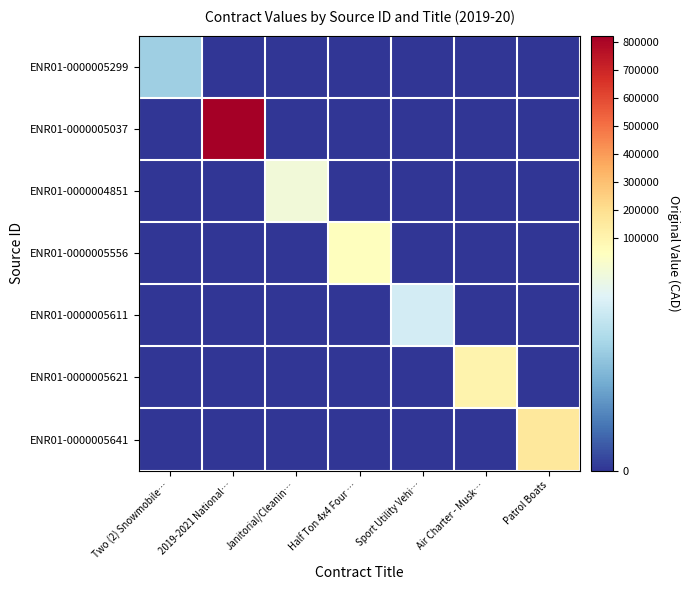

Rank the series by their maximum value, from lowest to highest.

ENR01-0000005299, ENR01-0000005611, ENR01-0000004851, ENR01-0000005556, ENR01-0000005621, ENR01-0000005641, ENR01-0000005037